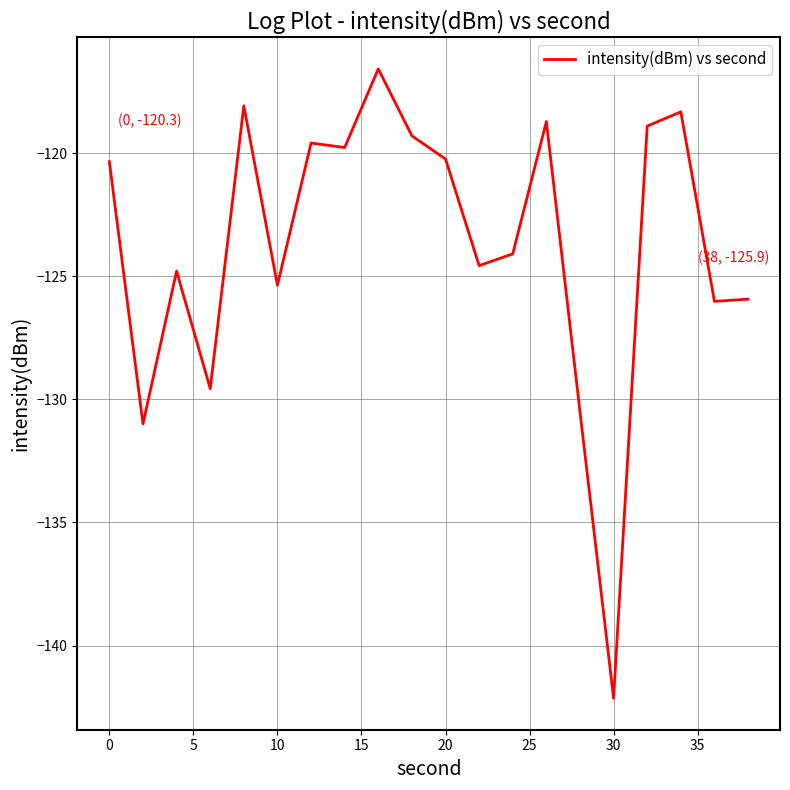

What is the greatest value displayed?

-116.6